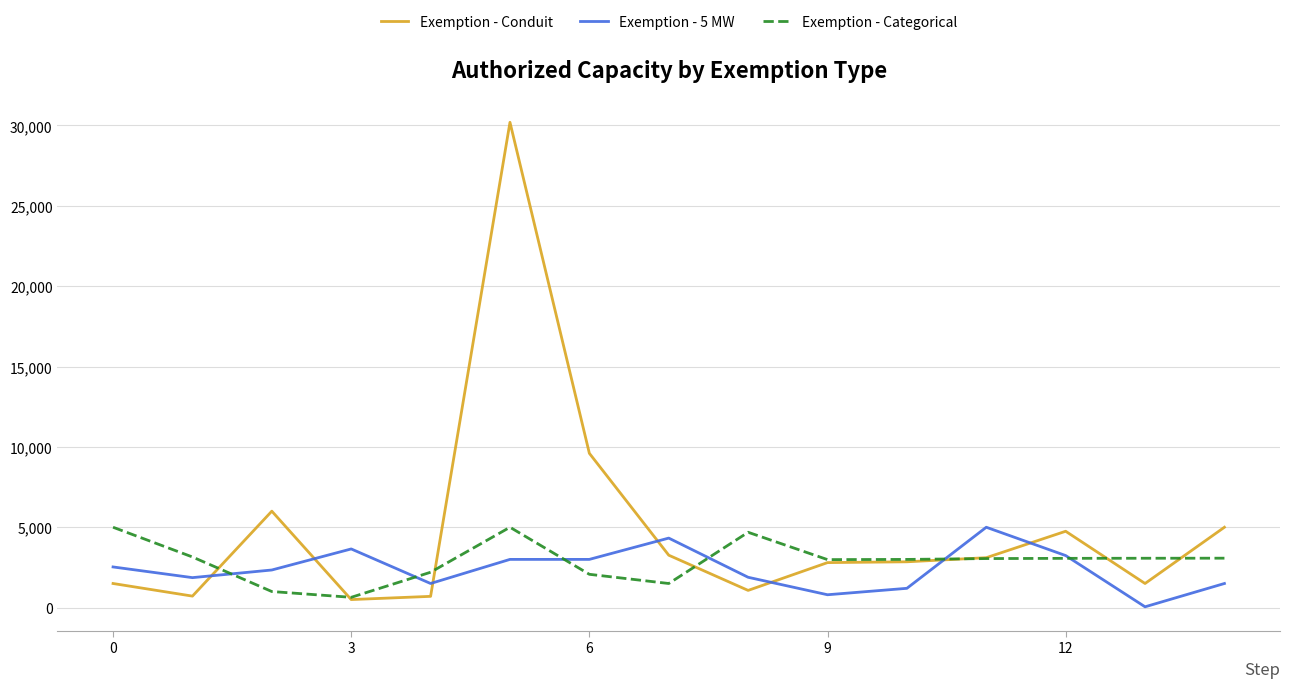

True or false: Exemption - Conduit and Exemption - 5 MW cross at least once.

True